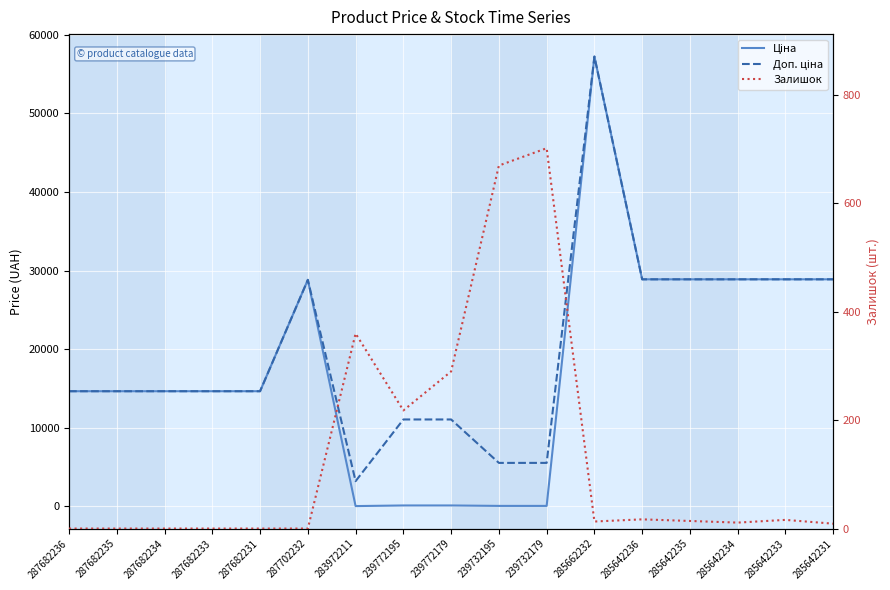

Which series changed the most between 239732195 and 285662232?

Ціна